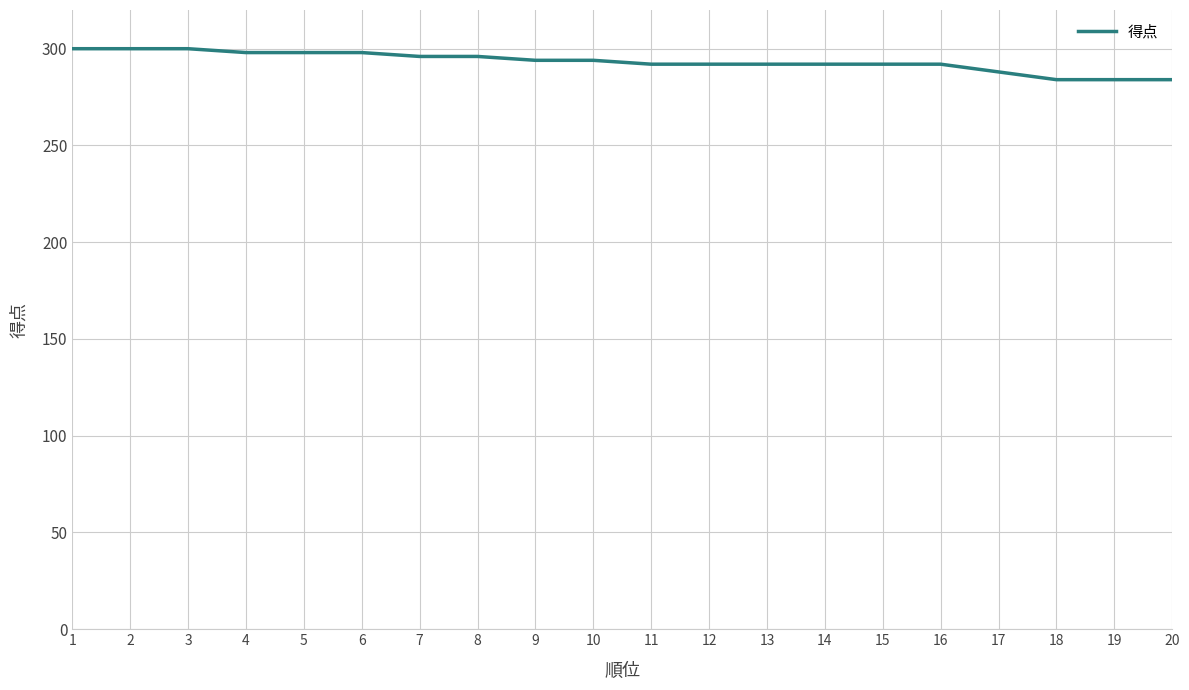

What is the smallest value displayed?

284